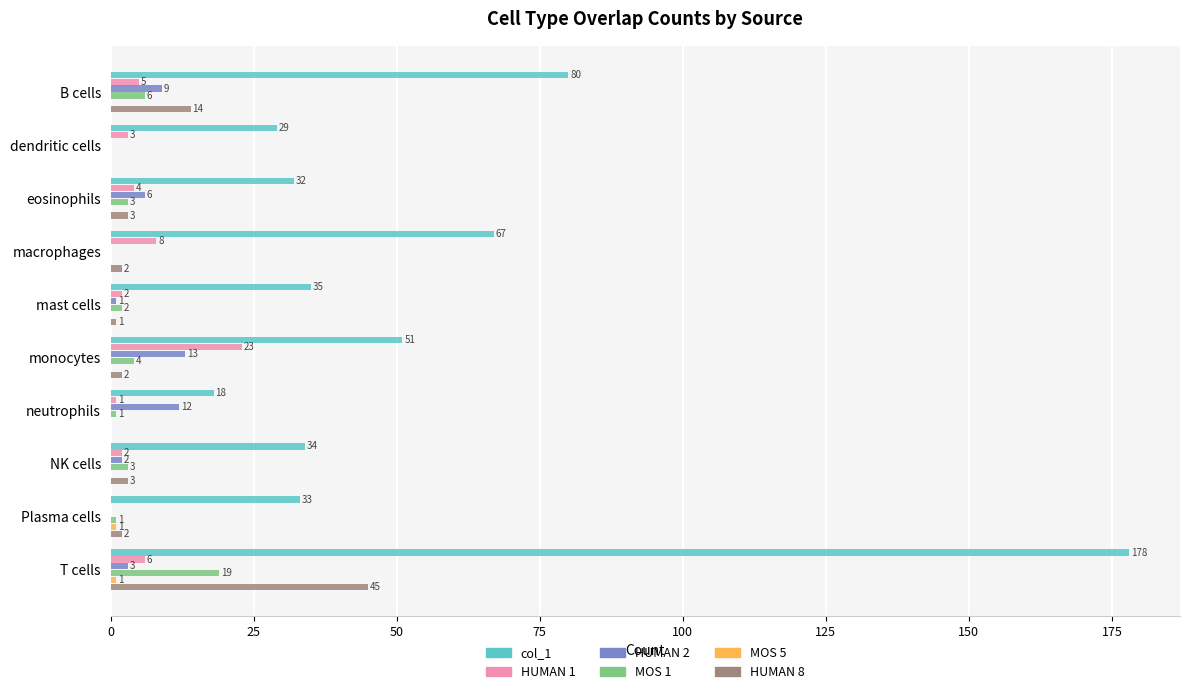

Which label corresponds to the largest value in the chart?

T cells